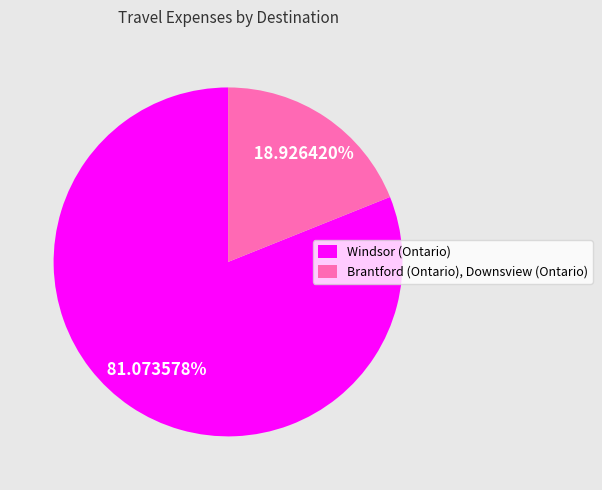

Which has a higher value, Windsor (Ontario) or Brantford (Ontario), Downsview (Ontario)?

Windsor (Ontario)